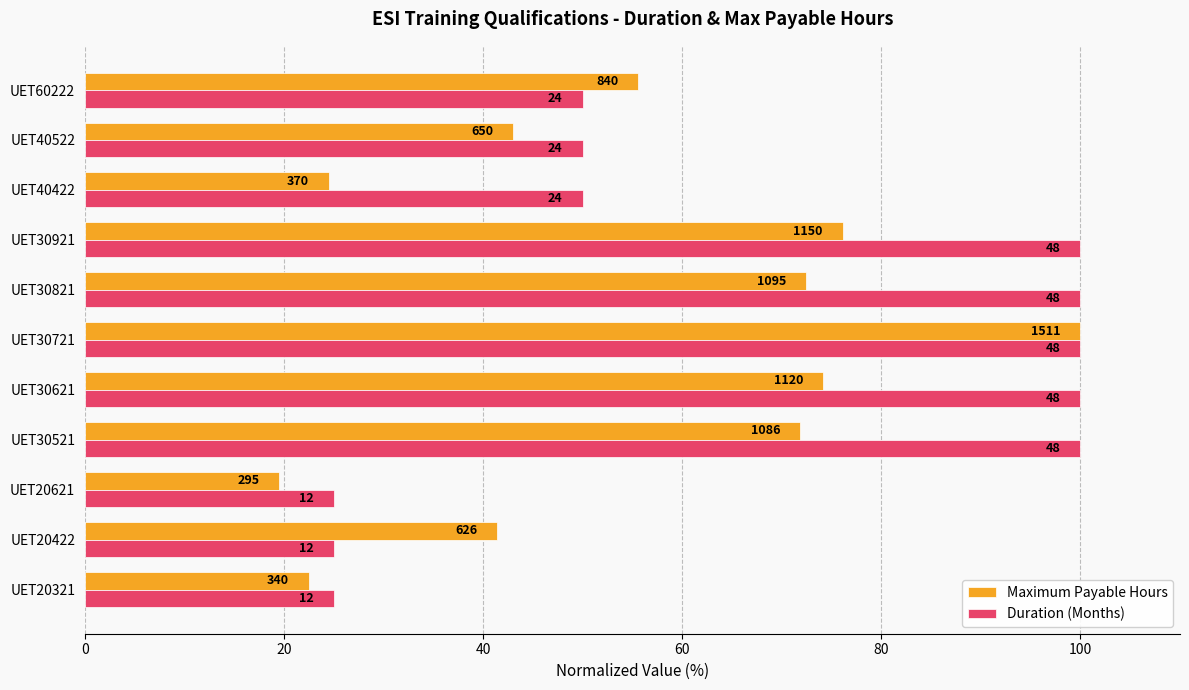

Rank the series by their average value, from lowest to highest.

Maximum Payable Hours, Duration (Months)